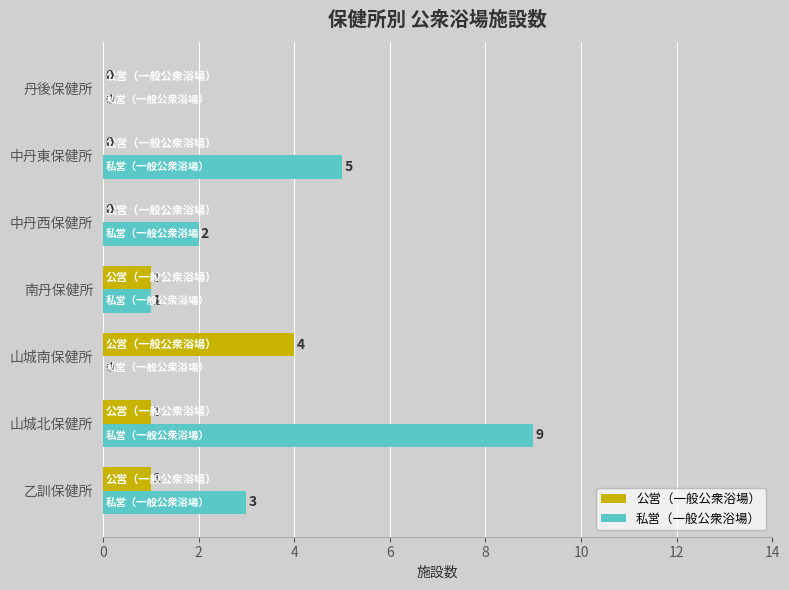

Count the 公営（一般公衆浴場） values in the range 0 to 1.

6